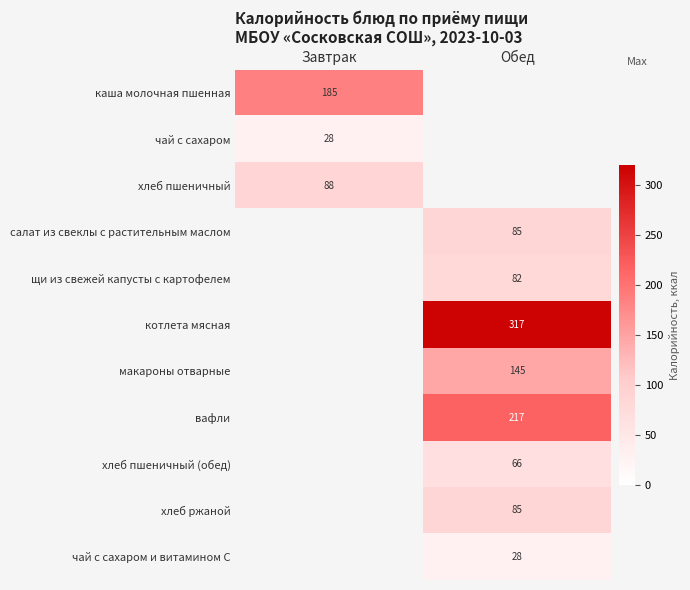

True or false: хлеб пшеничный (обед) has a value of 27 at Обед.

False